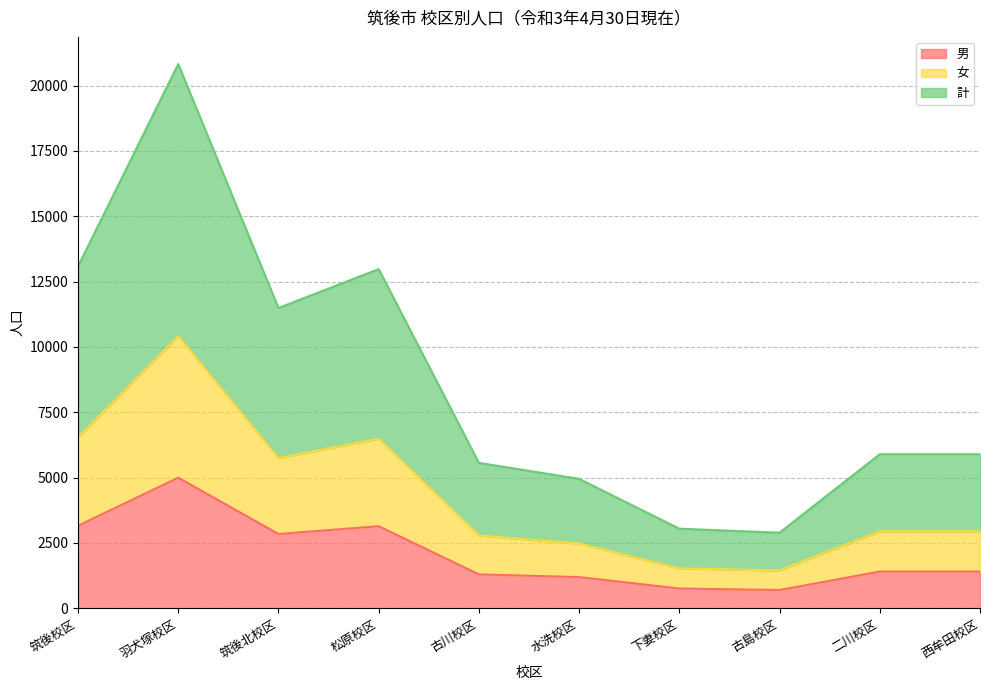

Between 羽犬塚校区 and 古島校区, which series saw the biggest shift?

計